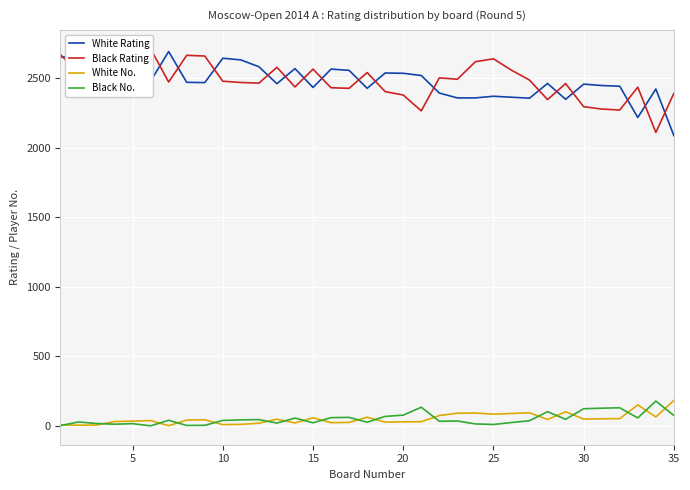

At how many categories does at least one series exceed 1999?

35